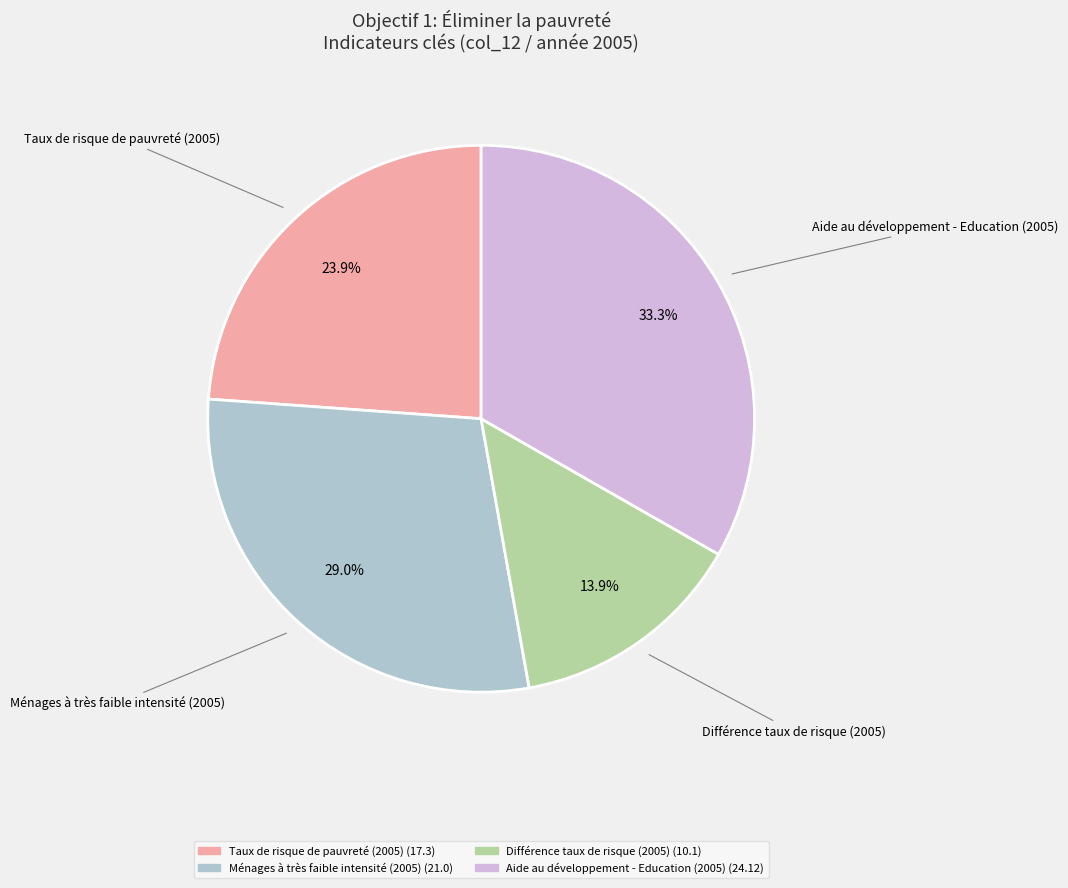

True or false: Ménages à très faible intensité (2005) accounts for 39% of the total.

False